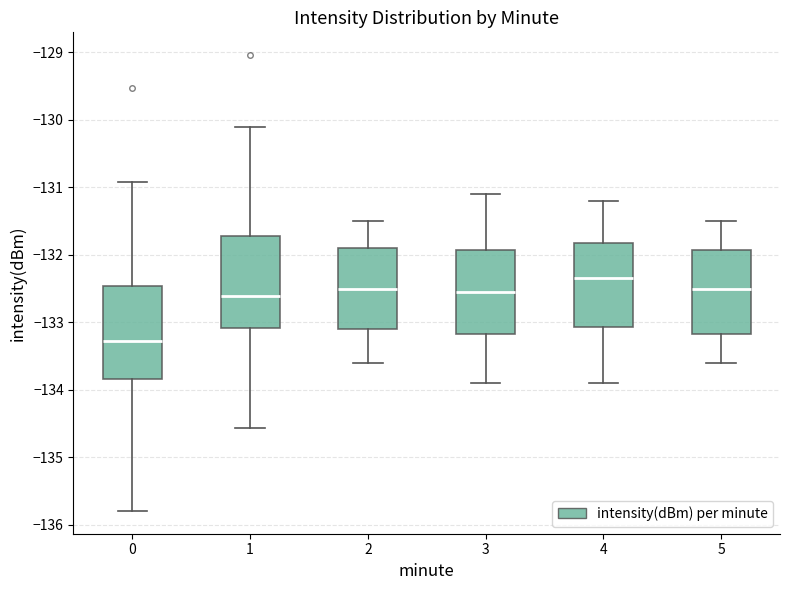

Reading left to right, read every box against the y-axis: the position of its median line, the range the box covers, and the ends of its whiskers. The values are not printed on the chart, so give them approximately, as read against the axis.

0: median -133.3, box -133.8 to -132.5, whiskers -135.8 to -130.9
1: median -132.6, box -133.1 to -131.7, whiskers -134.6 to -130.1
2: median -132.5, box -133.1 to -131.9, whiskers -133.6 to -131.5
3: median -132.5, box -133.2 to -131.9, whiskers -133.9 to -131.1
4: median -132.3, box -133.1 to -131.8, whiskers -133.9 to -131.2
5: median -132.5, box -133.2 to -131.9, whiskers -133.6 to -131.5